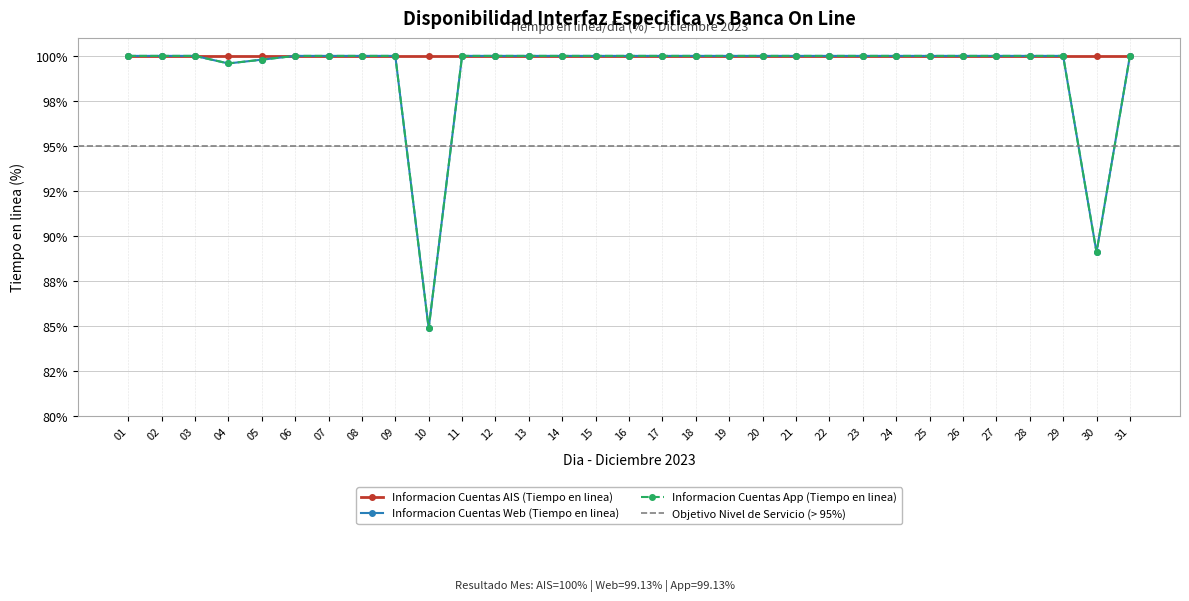

Which series has the widest spread of values?

Informacion Cuentas Web (Tiempo en linea)